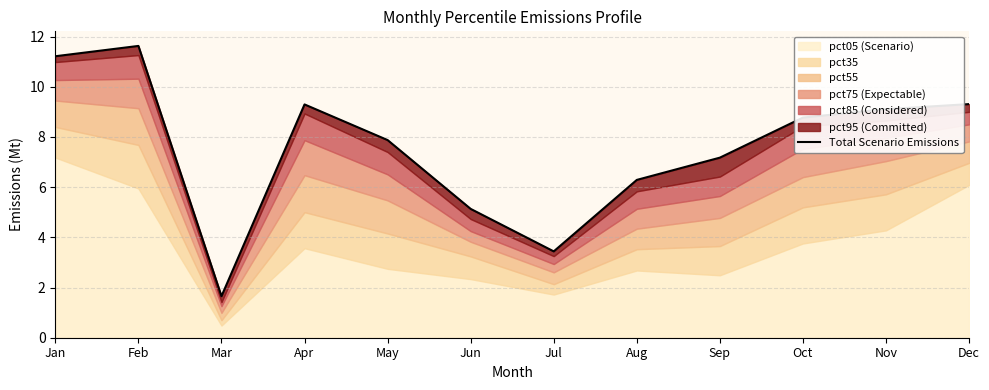

Count the number of categories in the chart.

12